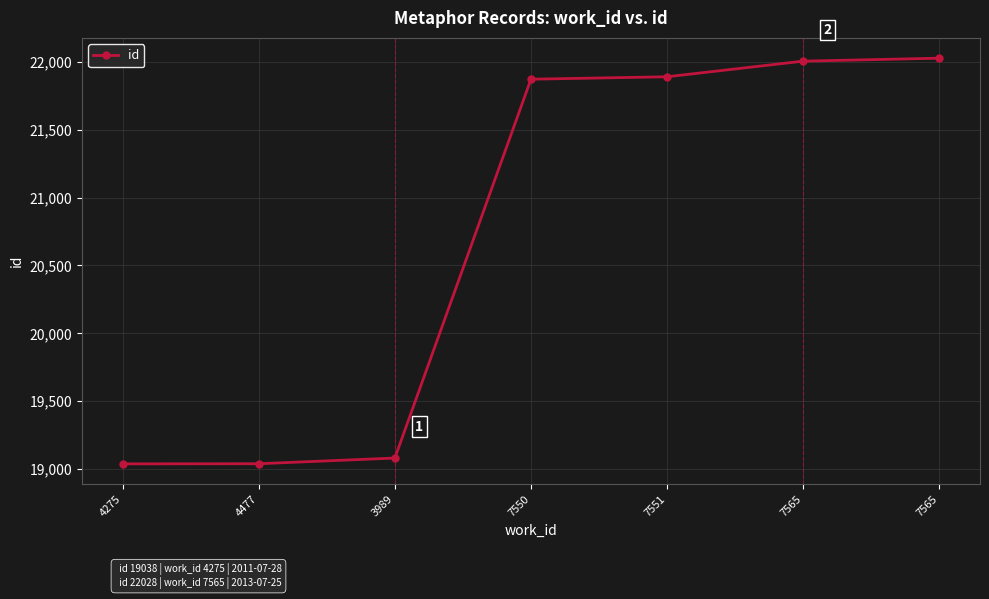

How many lines are shown in the chart?

1